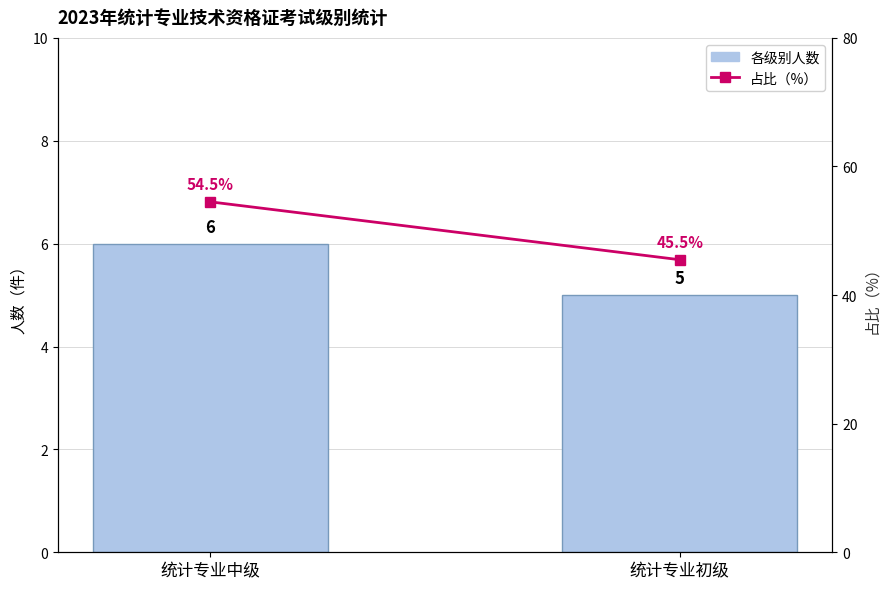

Is the value of 占比（%） at 统计专业初级 greater than the value of 各级别人数 at 统计专业初级?

Yes